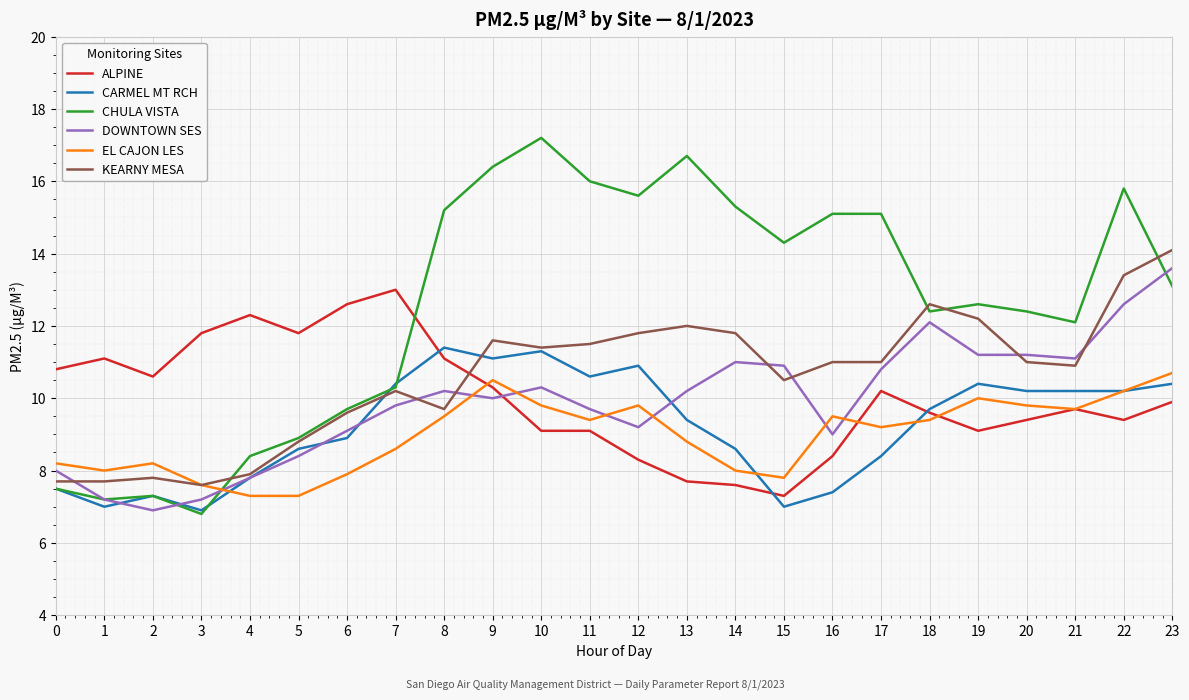

What is the difference between the highest and lowest values at 21?

2.4